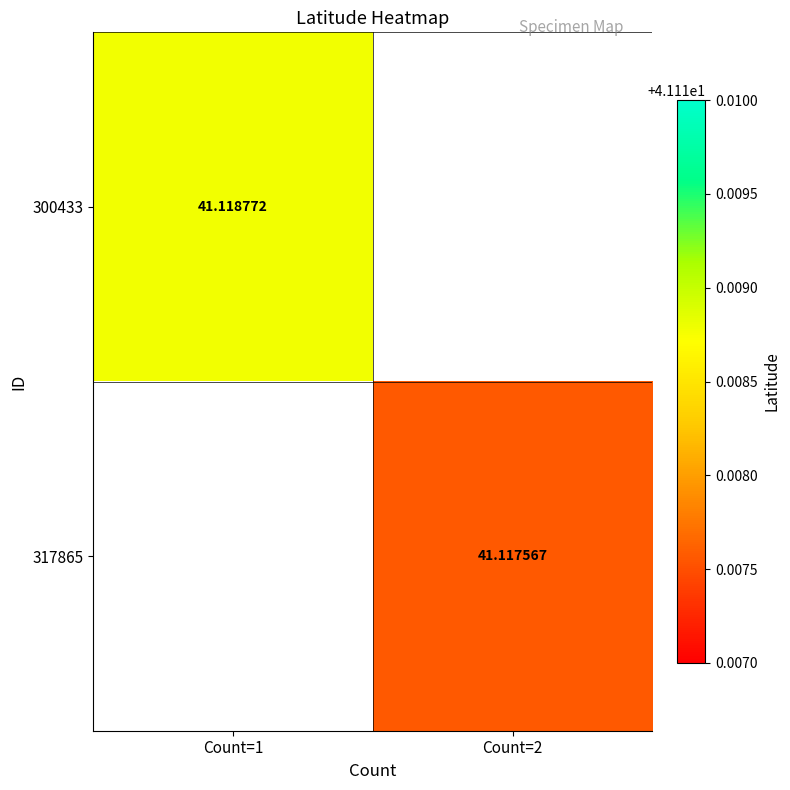

At which label is 300433 closest to 41?

Count=1